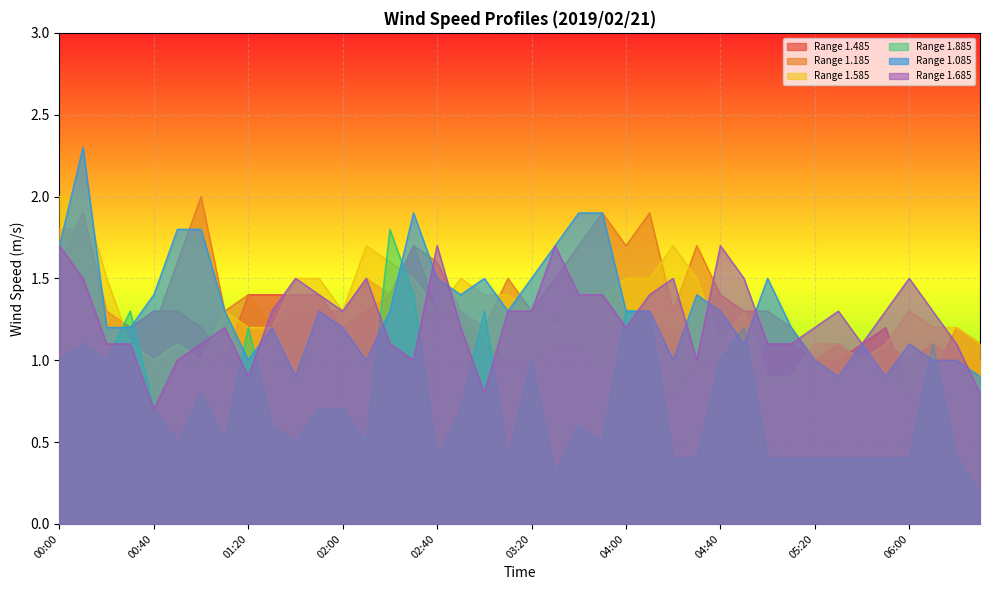

Which category has the highest value in the 1.085 series?

00:10